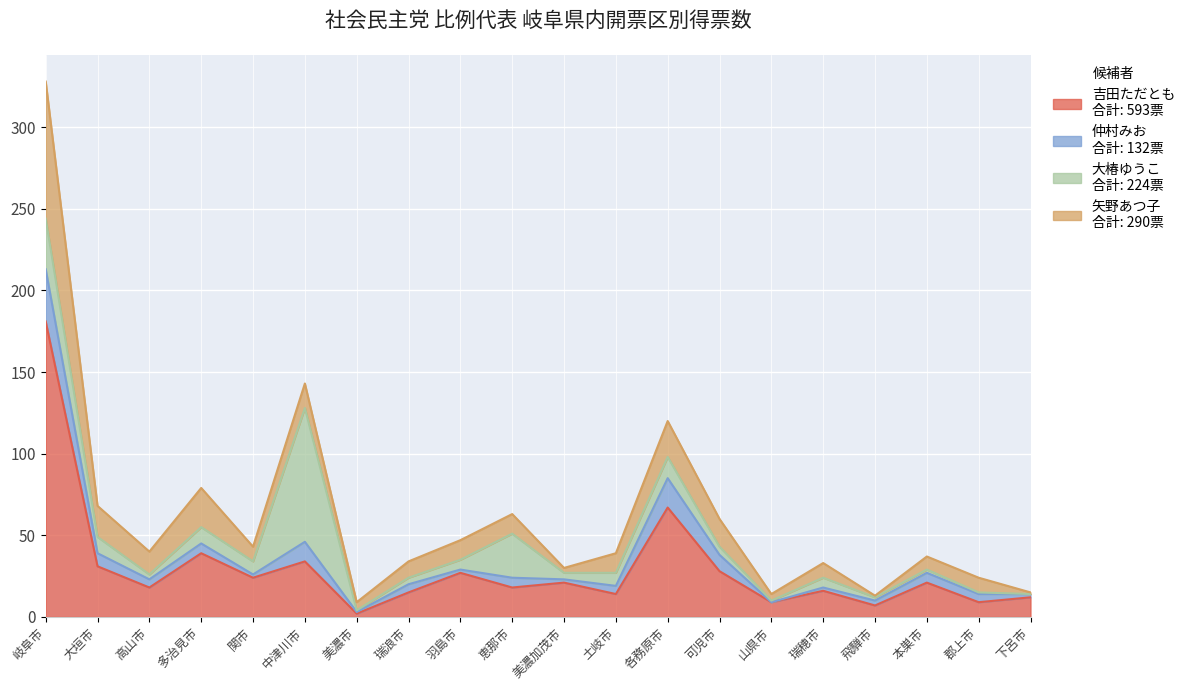

Between 本巣市 and 美濃市, which is larger?

本巣市